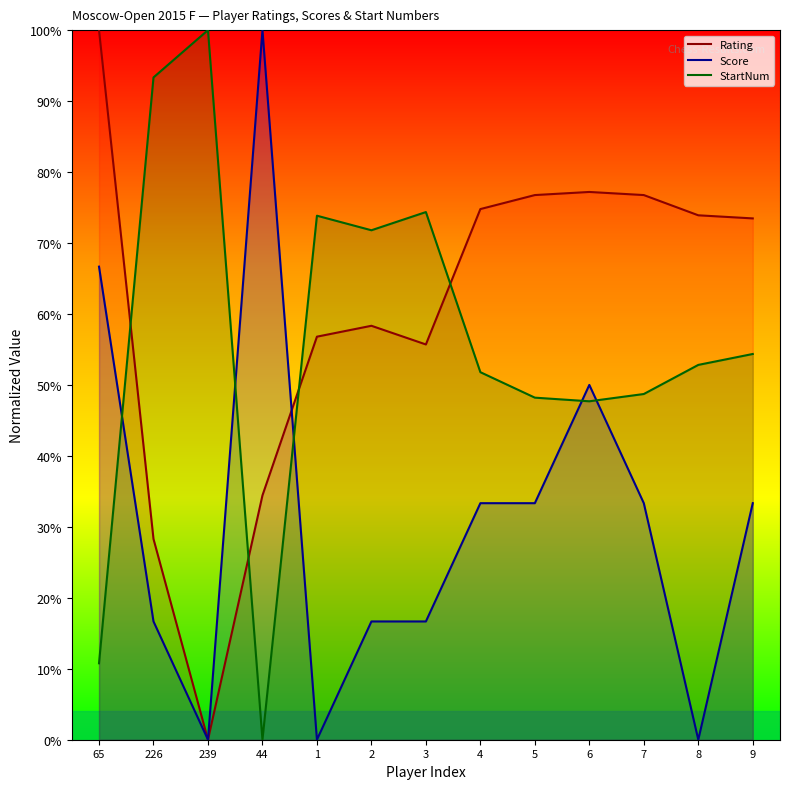

How many series are shown in this chart?

3